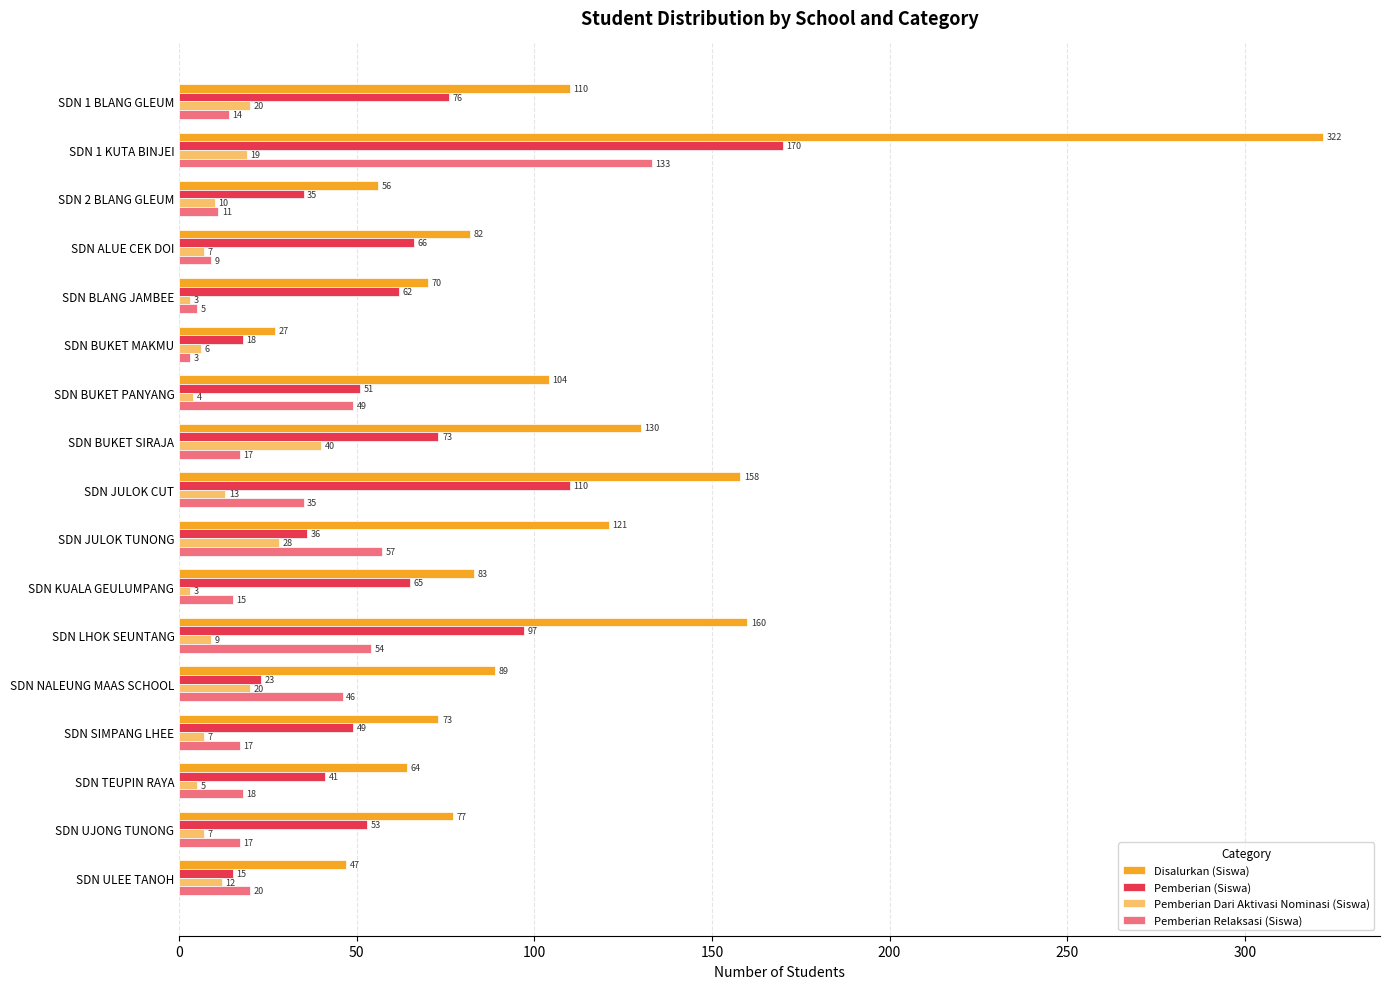

What is the average value of the Pemberian Relaksasi (Siswa) series?

31